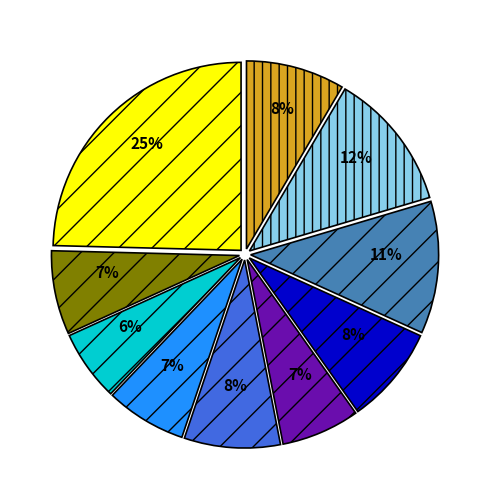

To the nearest percent, what is the difference between the largest and smallest slice percentages?

19%